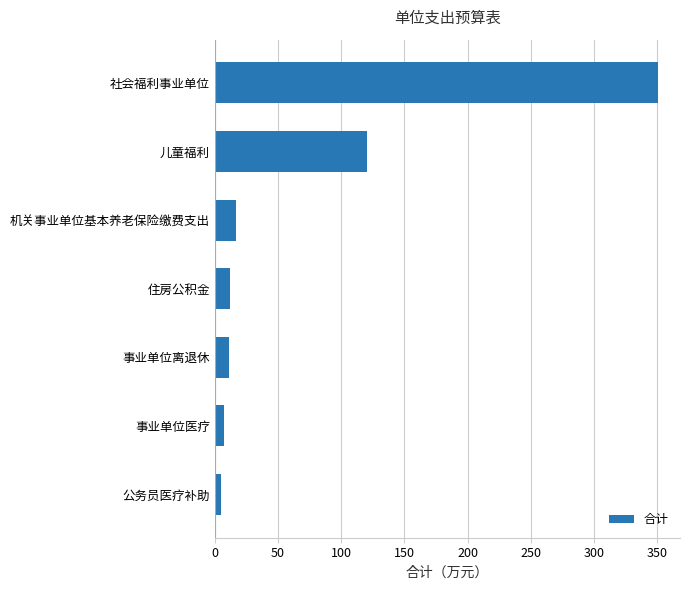

The chart shows a value of 29.1 at 机关事业单位基本养老保险缴费支出. True or false?

False